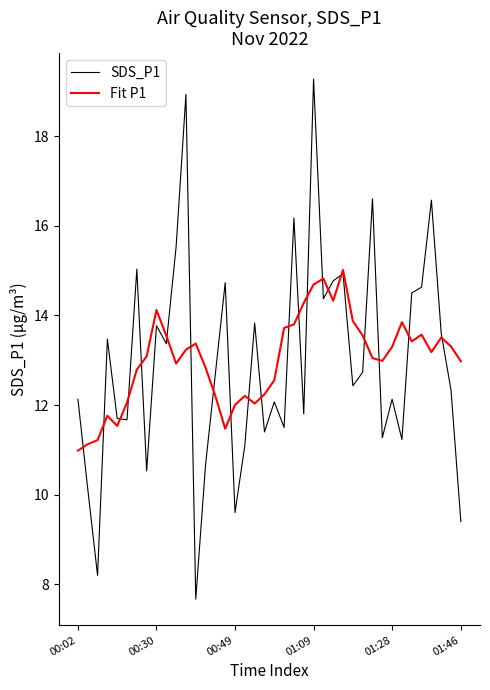

What is the smallest value displayed?

7.7